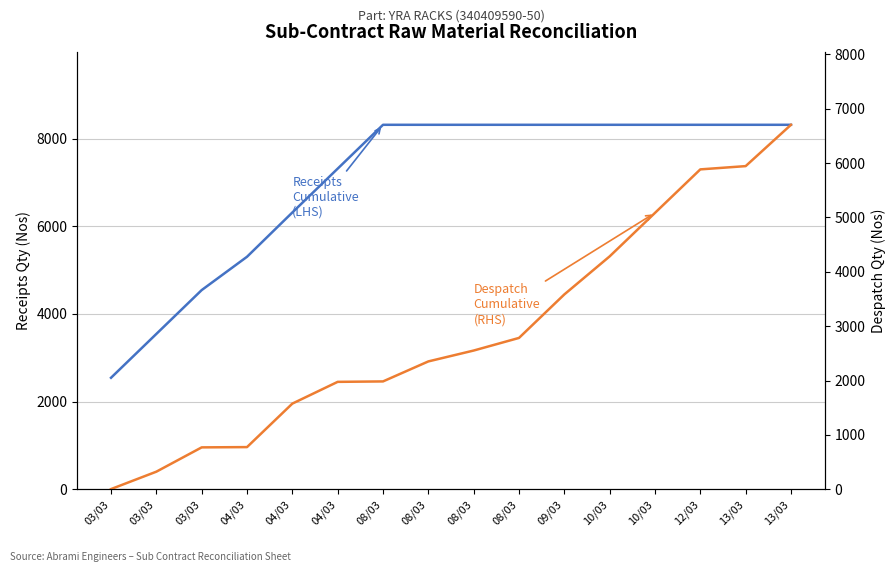

How many lines are shown in the chart?

2